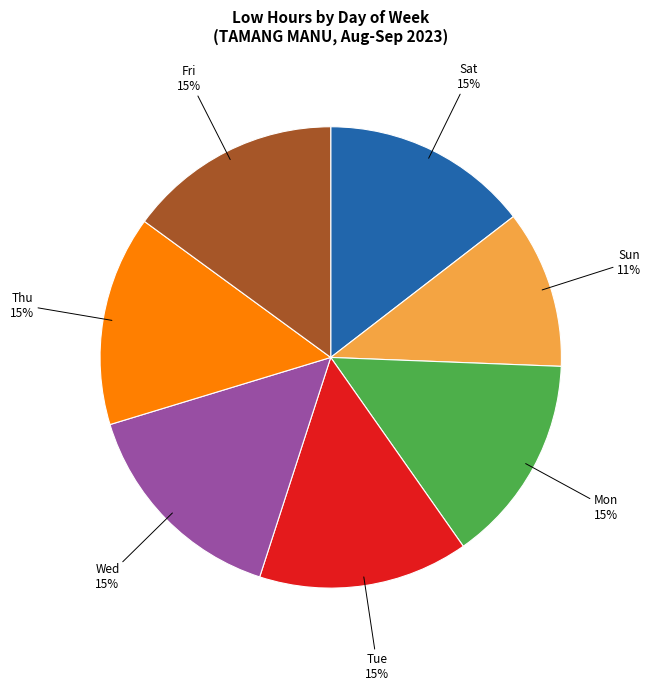

Is the sum of Thu and Tue greater than half?

No